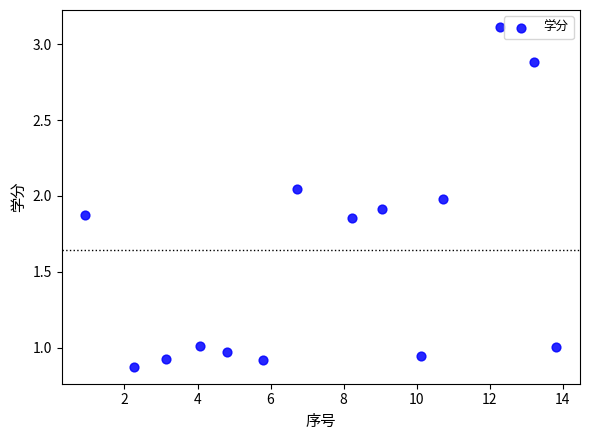

What is the range of Y values (max minus min)?

2.2